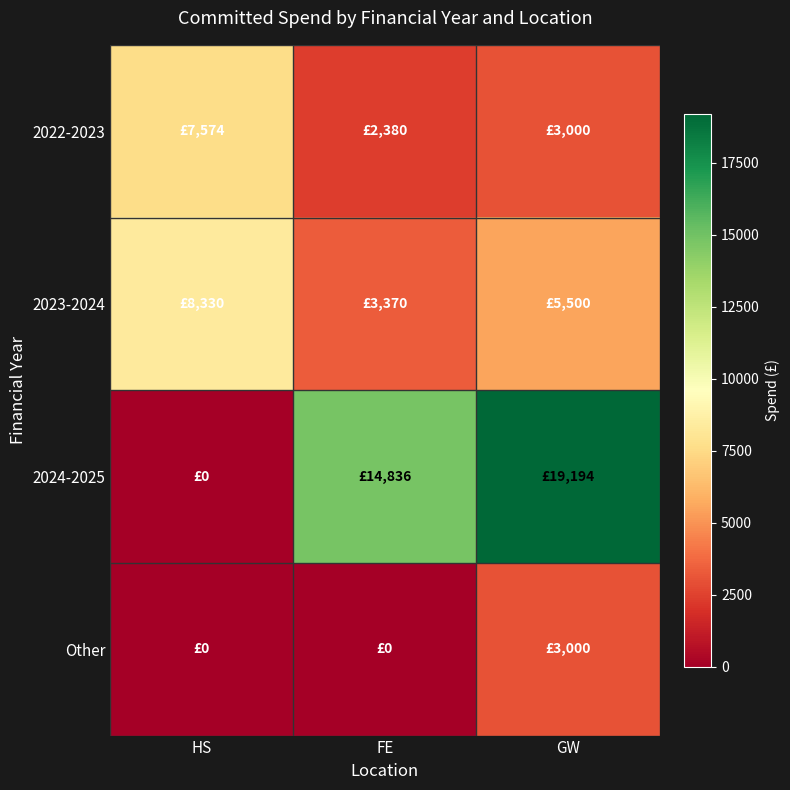

Between HS and GW, which series saw the biggest shift?

2024-2025